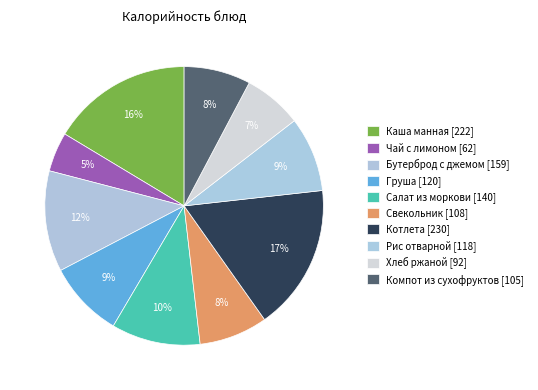

The Чай с лимоном slice represents 5% of the pie. True or false?

True